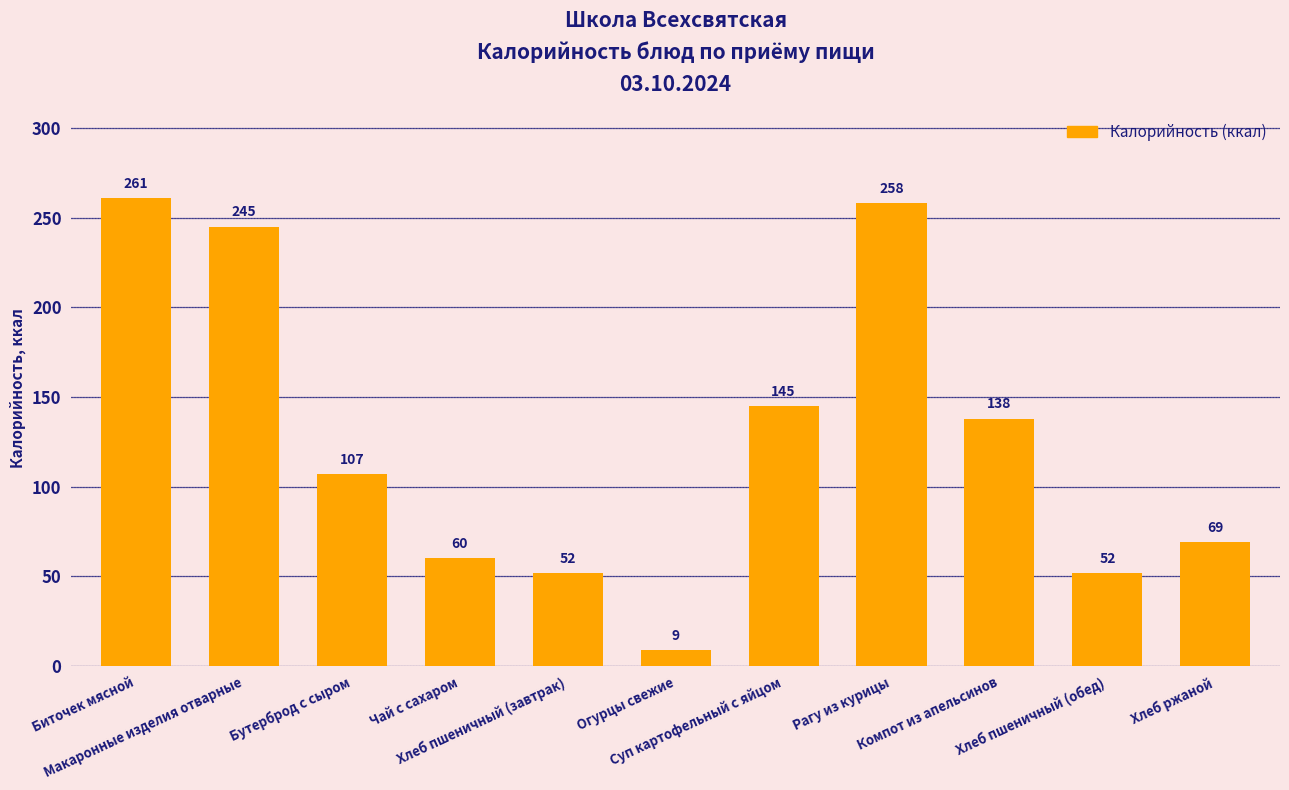

What is the smallest value displayed?

9